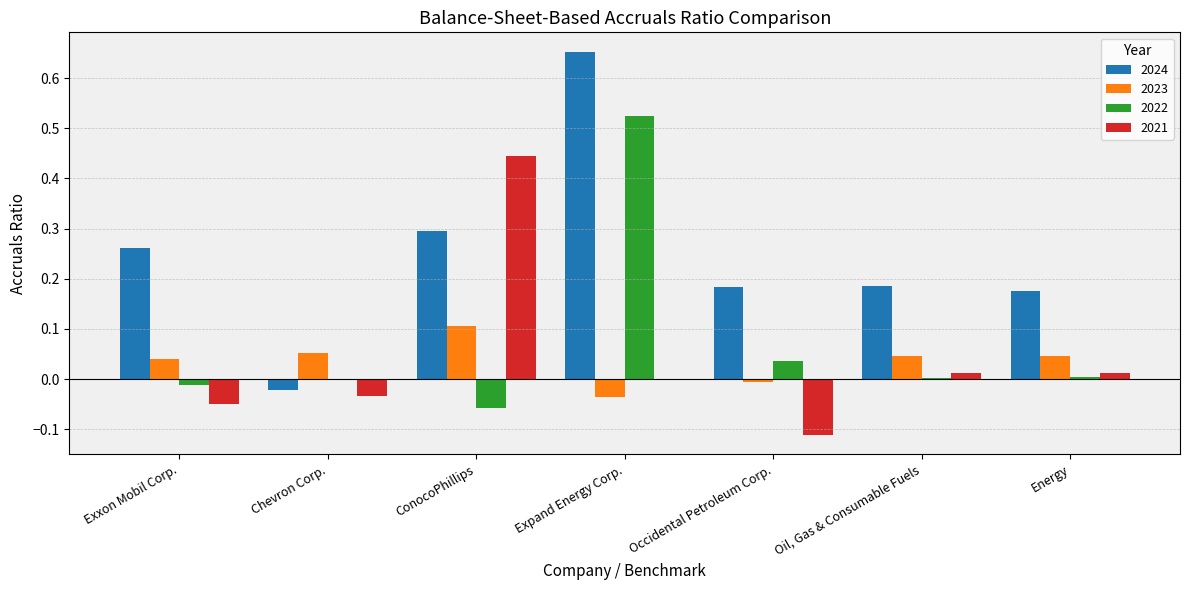

True or false: 2021 has a value of 0.0 at Oil, Gas & Consumable Fuels.

True